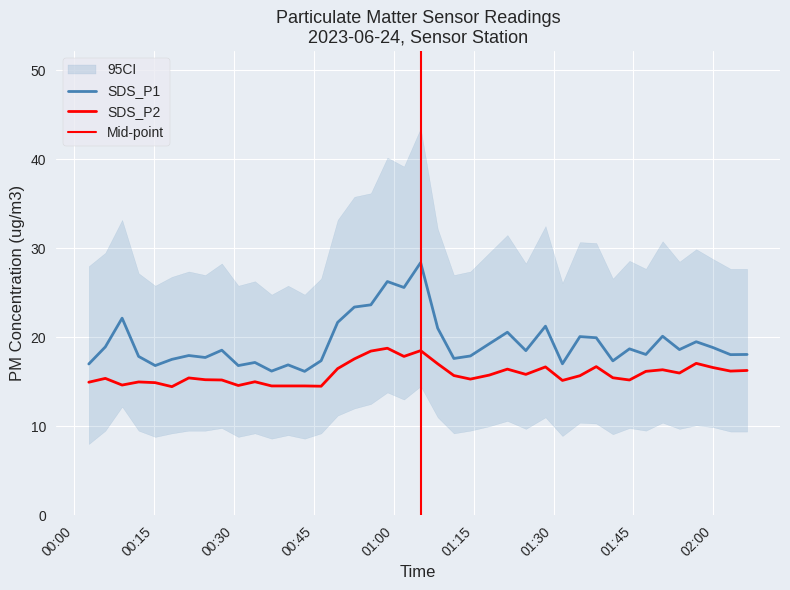

True or false: SDS_P1 has more than 1 interior local peaks.

True